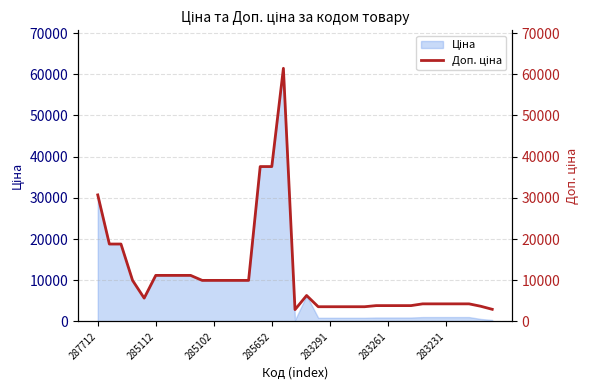

How many lines are shown in the chart?

1